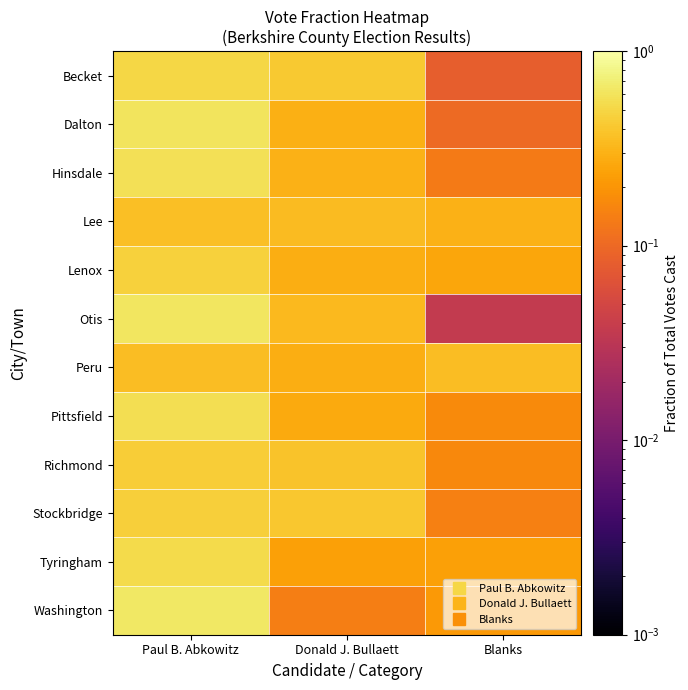

Reading right to left, list all the values displayed in this chart.

Becket: Blanks=0.1	Donald J. Bullaett=0.4	Paul B. Abkowitz=0.5
Dalton: Blanks=0.1	Donald J. Bullaett=0.3	Paul B. Abkowitz=0.6
Hinsdale: Blanks=0.1	Donald J. Bullaett=0.3	Paul B. Abkowitz=0.6
Lee: Blanks=0.3	Donald J. Bullaett=0.3	Paul B. Abkowitz=0.4
Lenox: Blanks=0.3	Donald J. Bullaett=0.3	Paul B. Abkowitz=0.5
Otis: Blanks=0.0	Donald J. Bullaett=0.3	Paul B. Abkowitz=0.6
Peru: Blanks=0.4	Donald J. Bullaett=0.3	Paul B. Abkowitz=0.4
Pittsfield: Blanks=0.2	Donald J. Bullaett=0.3	Paul B. Abkowitz=0.6
Richmond: Blanks=0.2	Donald J. Bullaett=0.4	Paul B. Abkowitz=0.4
Stockbridge: Blanks=0.1	Donald J. Bullaett=0.4	Paul B. Abkowitz=0.5
Tyringham: Blanks=0.2	Donald J. Bullaett=0.2	Paul B. Abkowitz=0.5
Washington: Blanks=0.2	Donald J. Bullaett=0.1	Paul B. Abkowitz=0.6